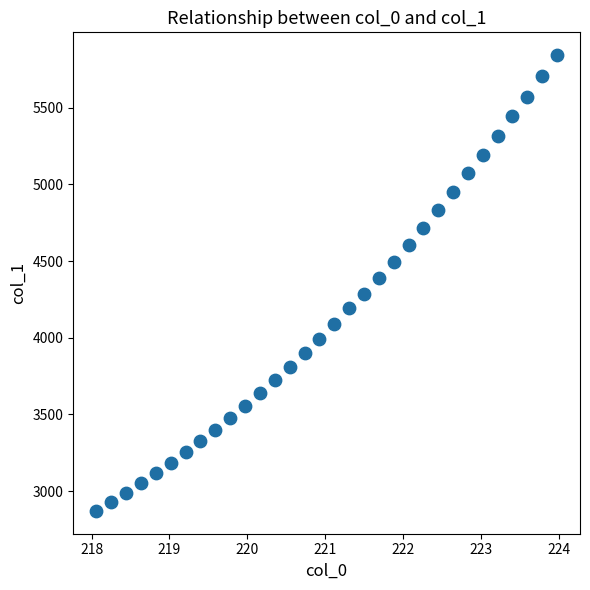

What is the range of X values (max minus min)?

5.9